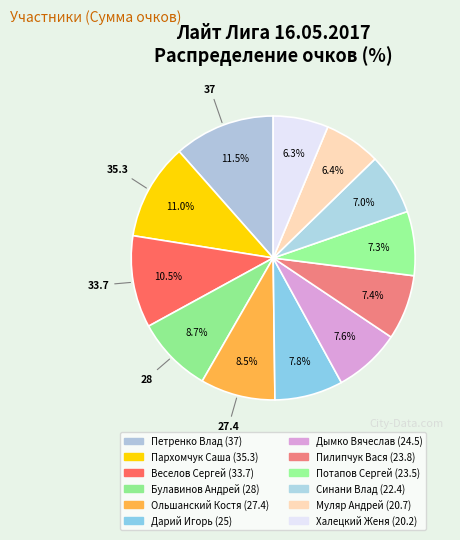

Rank the categories by value from highest to lowest.

Петренко Влад, Пархомчук Саша, Веселов Сергей, Булавинов Андрей, Ольшанский Костя, Дарий Игорь, Дымко Вячеслав, Пилипчук Вася, Потапов Сергей, Синани Влад, Муляр Андрей, Халецкий Женя